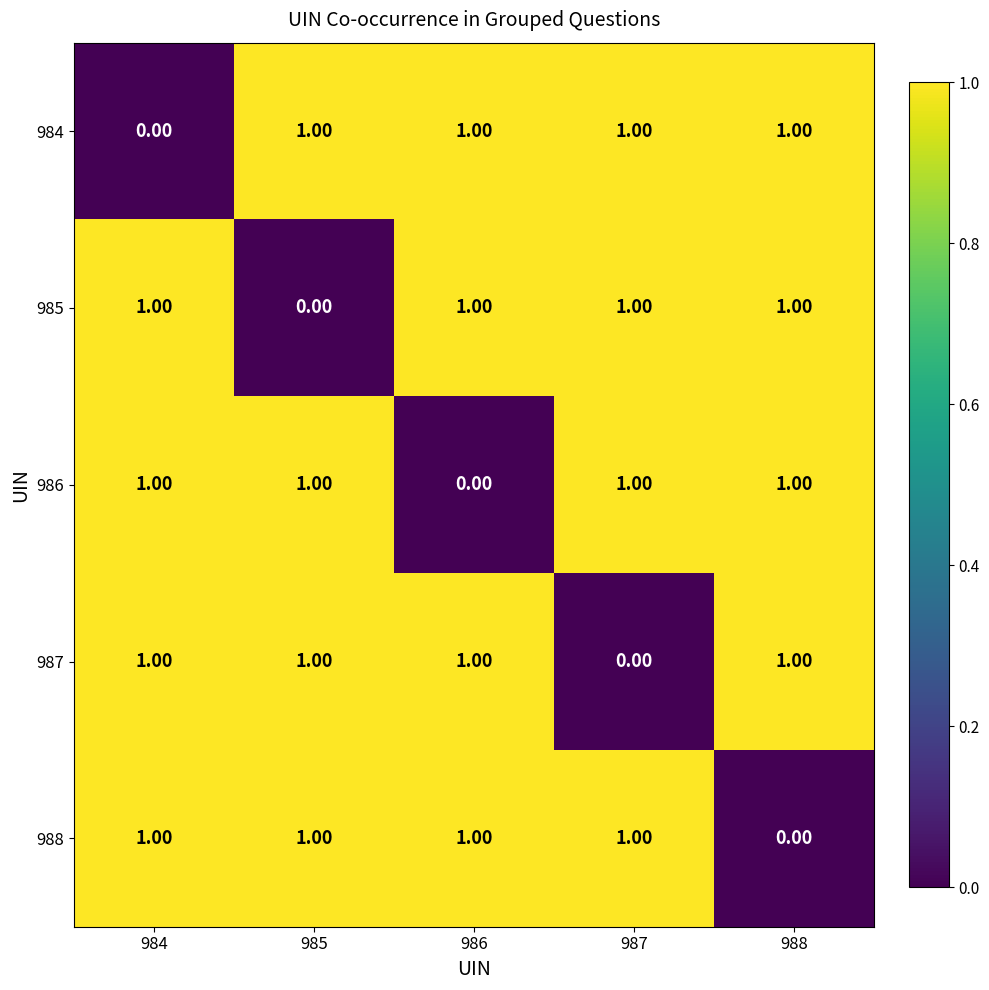

What is the total value across all series at 987?

4